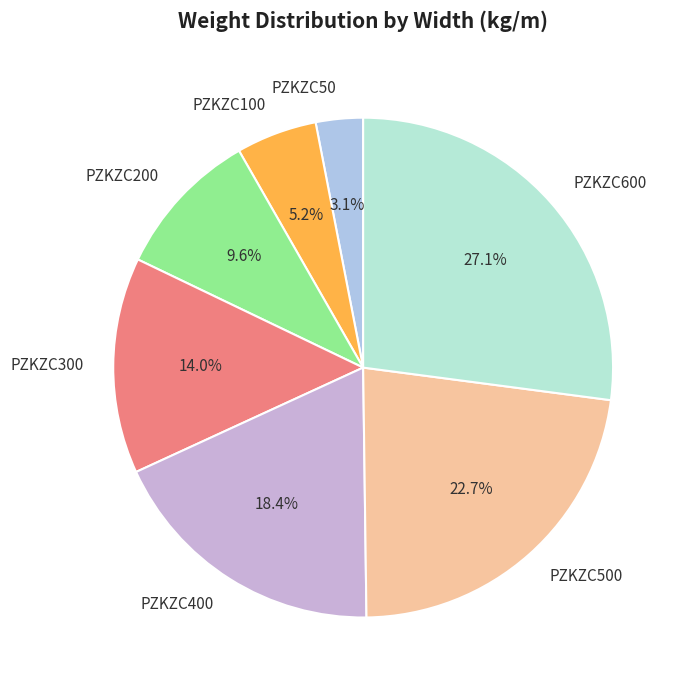

To the nearest percent, what portion does PZKZC200 represent?

10%